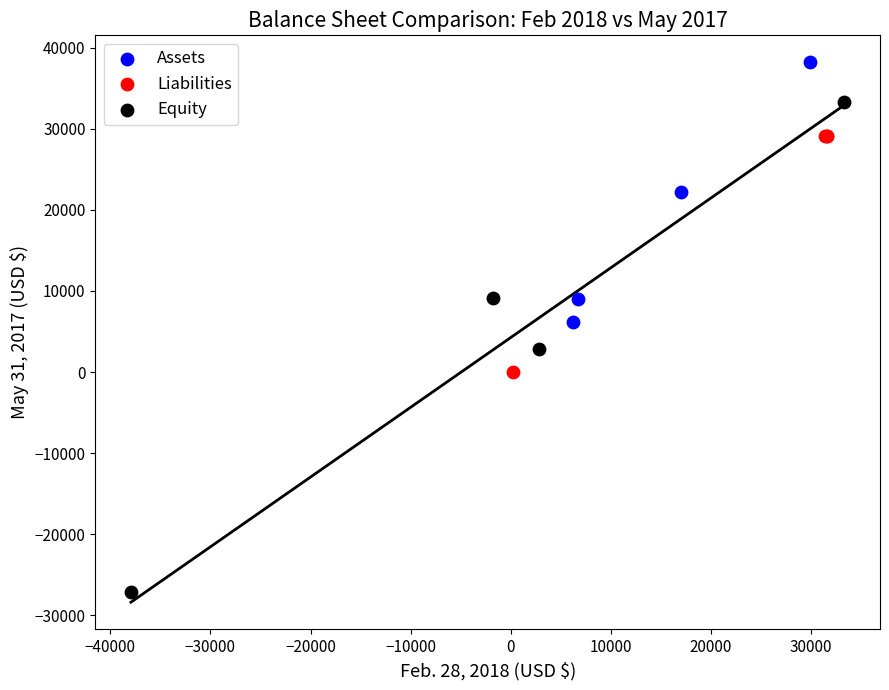

Which series contains the highest Y value?

Assets